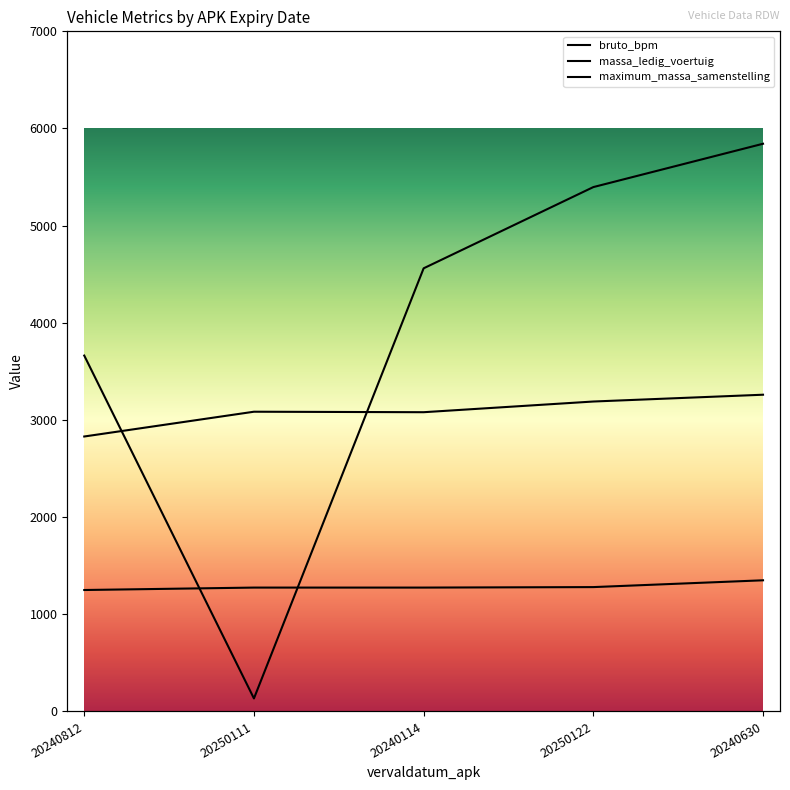

How many lines are shown in the chart?

3